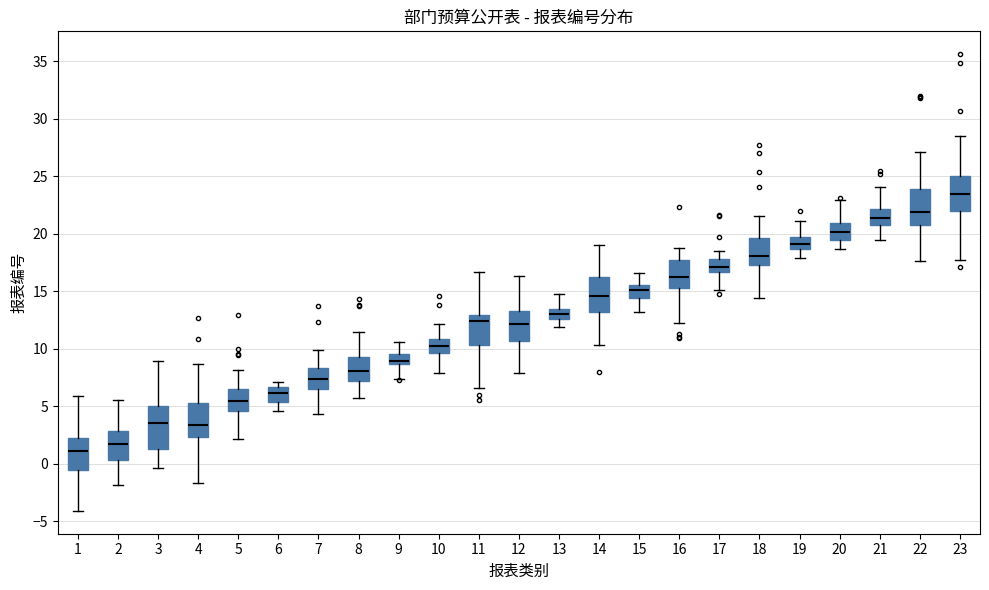

Reading left to right, transcribe this box plot: for each box, give where its median line is, the range the box spans, and where its two whiskers end, as read against the y-axis. The values are not printed on the chart, so give them approximately, as read against the axis.

1: median 1.0, box -0.5 to 2.0, whiskers -4.0 to 6.0
2: median 1.5, box 0.5 to 3.0, whiskers -2.0 to 5.5
3: median 3.5, box 1.5 to 5.0, whiskers -0.5 to 9.0
4: median 3.5, box 2.5 to 5.0, whiskers -1.5 to 8.5
5: median 5.5, box 4.5 to 6.5, whiskers 2.0 to 8.0
6: median 6.0, box 5.5 to 6.5, whiskers 4.5 to 7.0
7: median 7.5, box 6.5 to 8.5, whiskers 4.5 to 10.0
8: median 8.0, box 7.0 to 9.5, whiskers 5.5 to 11.5
9: median 9.0, box 8.5 to 9.5, whiskers 7.5 to 10.5
10: median 10.0, box 9.5 to 11.0, whiskers 8.0 to 12.0
11: median 12.5, box 10.5 to 13.0, whiskers 6.5 to 16.5
12: median 12.0, box 10.5 to 13.5, whiskers 8.0 to 16.5
13: median 13.0, box 12.5 to 13.5, whiskers 12.0 to 14.5
14: median 14.5, box 13.0 to 16.0, whiskers 10.5 to 19.0
15: median 15.0, box 14.5 to 15.5, whiskers 13.0 to 16.5
16: median 16.0, box 15.5 to 17.5, whiskers 12.0 to 18.5
17: median 17.0, box 16.5 to 17.5, whiskers 15.0 to 18.5
18: median 18.0, box 17.5 to 19.5, whiskers 14.5 to 21.5
19: median 19.0, box 18.5 to 19.5, whiskers 18.0 to 21.0
20: median 20.0, box 19.5 to 21.0, whiskers 18.5 to 23.0
21: median 21.5, box 20.5 to 22.0, whiskers 19.5 to 24.0
22: median 22.0, box 20.5 to 24.0, whiskers 17.5 to 27.0
23: median 23.5, box 22.0 to 25.0, whiskers 17.5 to 28.5